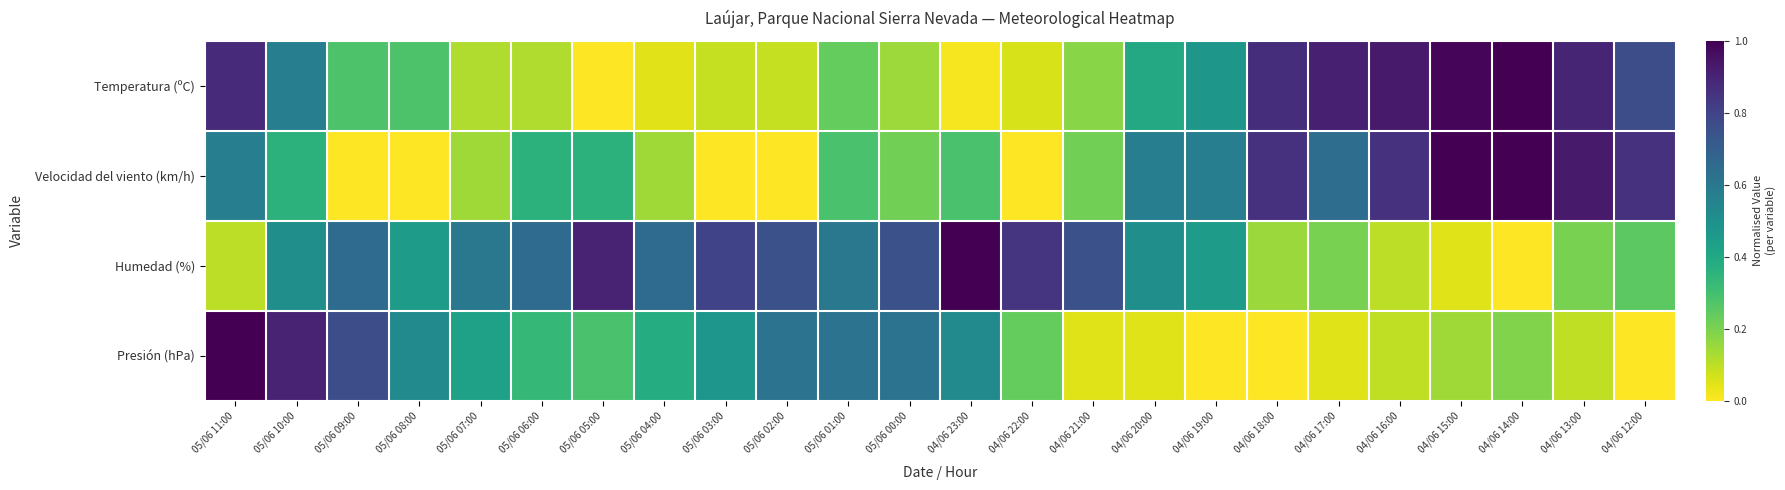

Rank the series by their maximum value, from lowest to highest.

Temperatura (ºC), Velocidad del viento (km/h), Humedad (%), Presión (hPa)